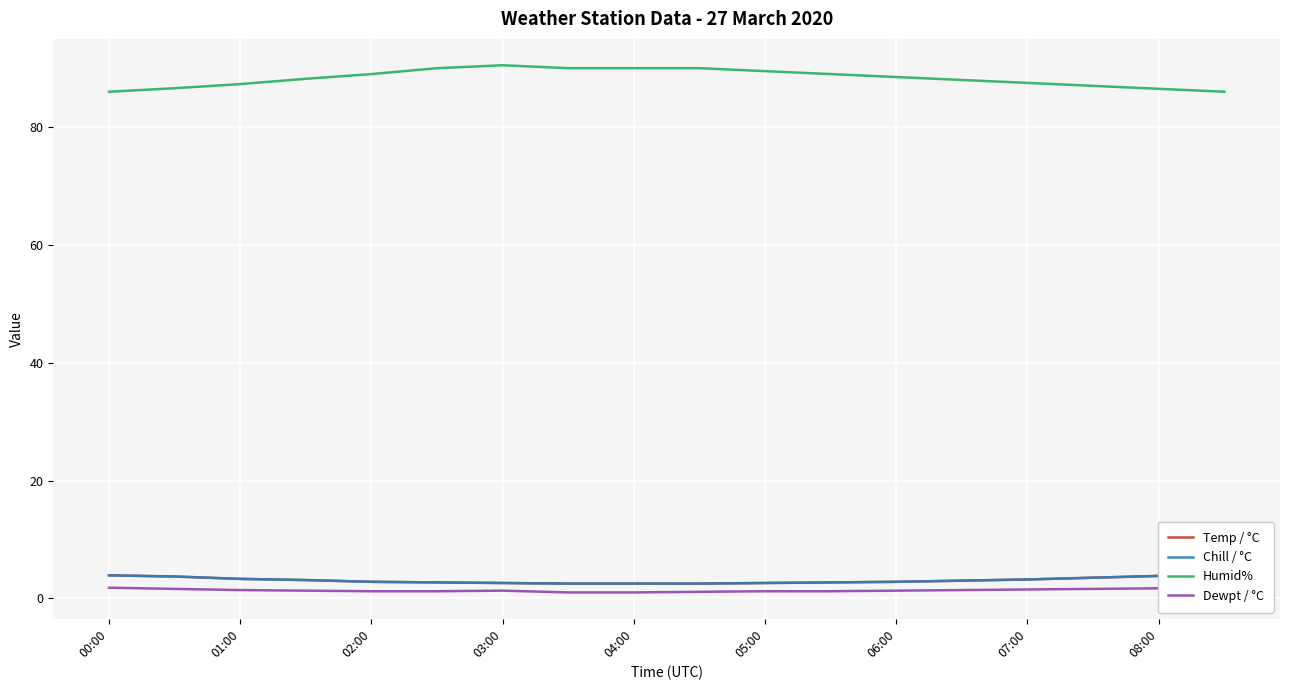

How many series are shown in this chart?

4